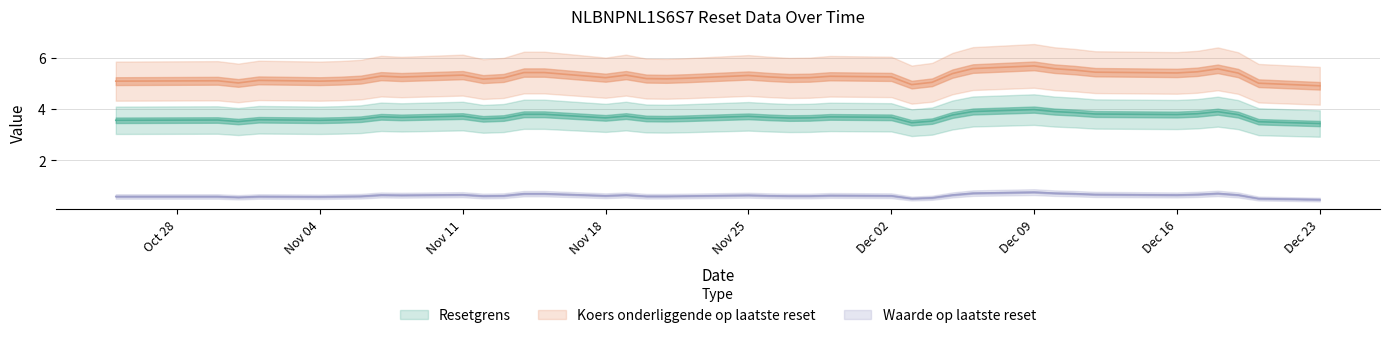

True or false: Resetgrens has a value of 1.8 at 2024-11-12.

False